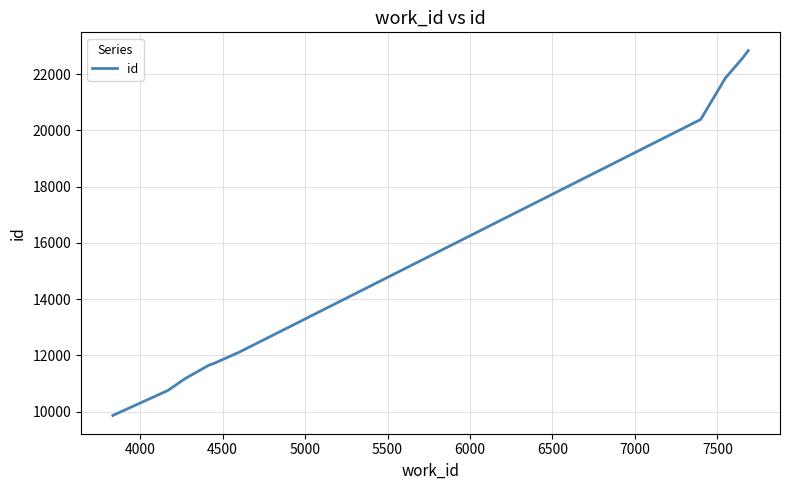

What is the greatest value displayed?

22834